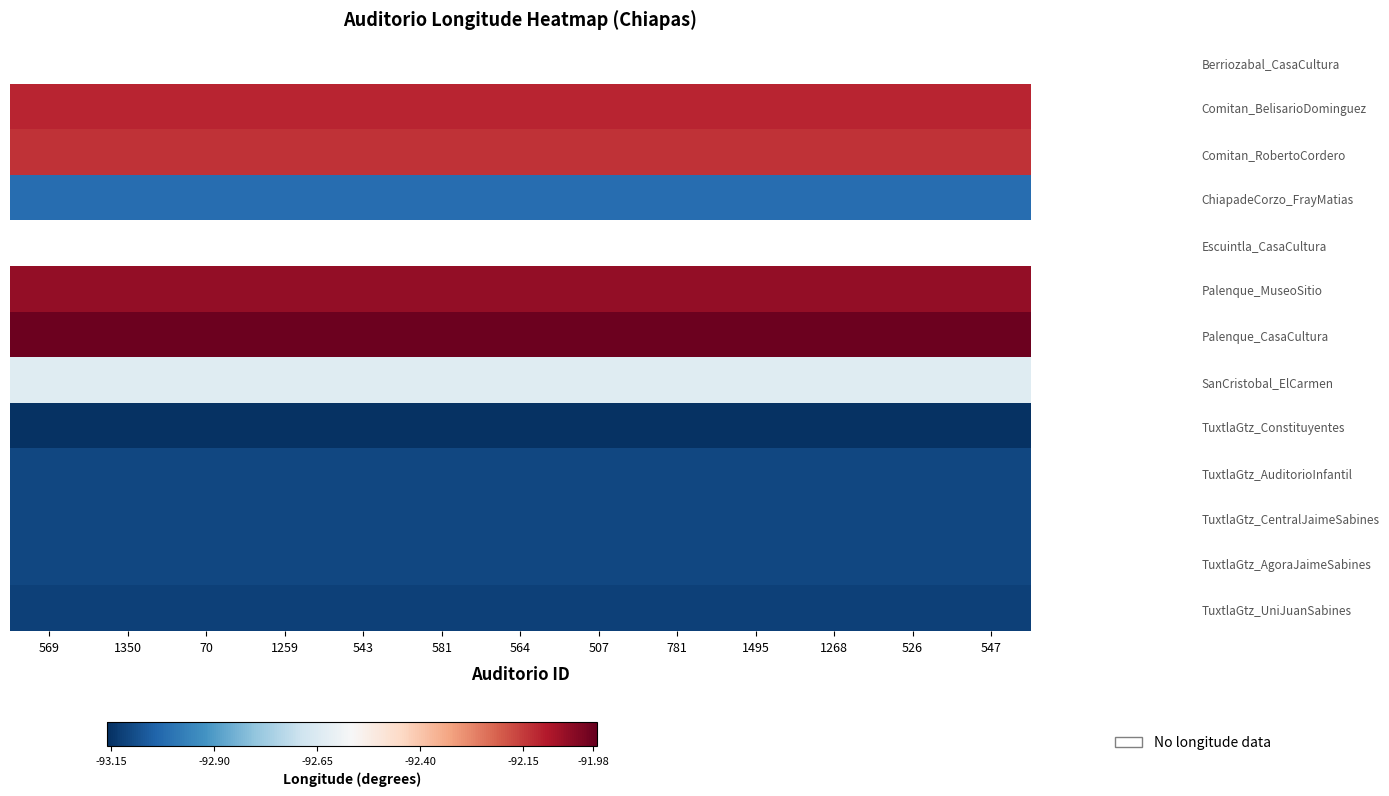

Is it true that Comitan_BelisarioDominguez equals 0.3 at 564?

False